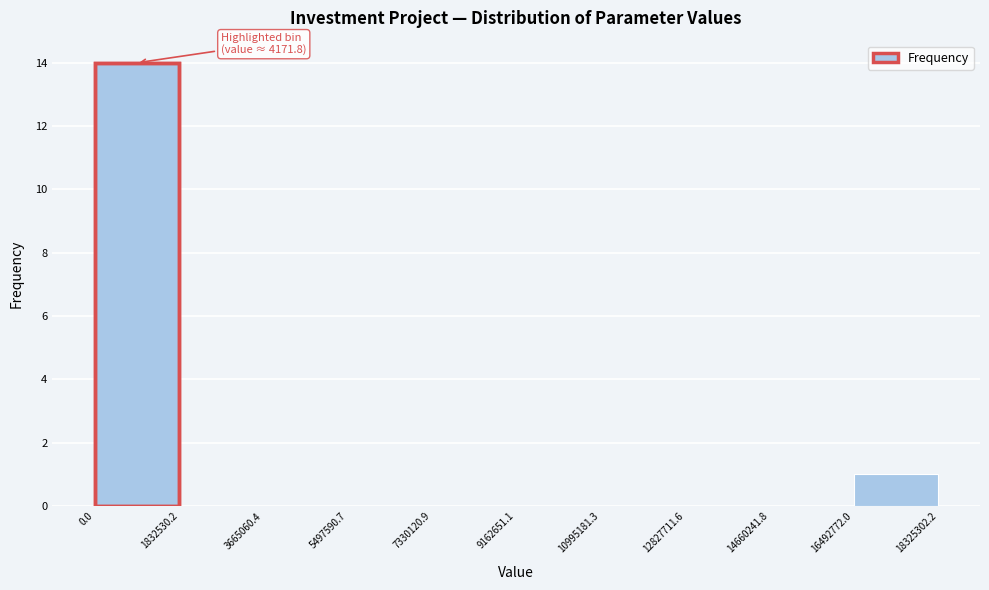

Which range on the x-axis has the tallest bar?

0.0 to 1832530.2